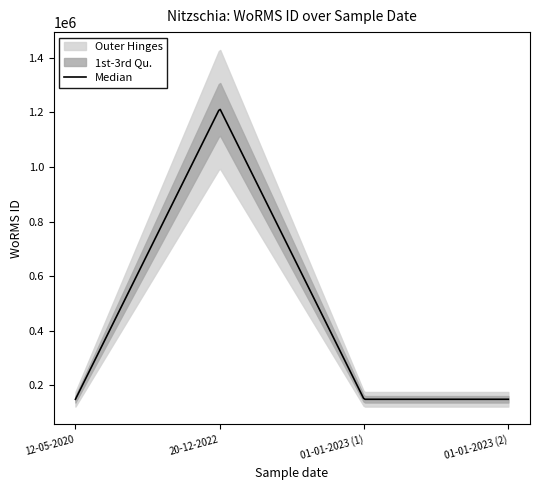

How many series are shown in this chart?

1